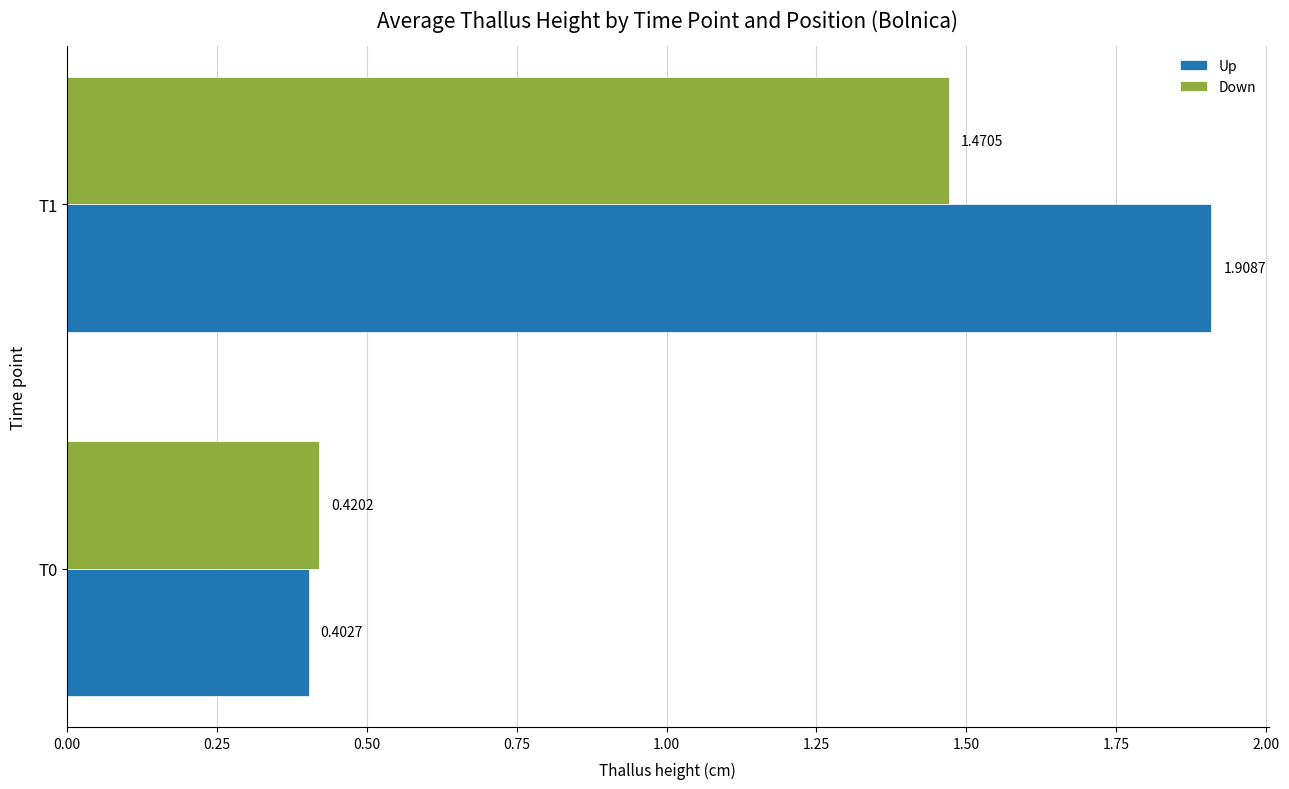

Which series has the largest range (max minus min)?

Up